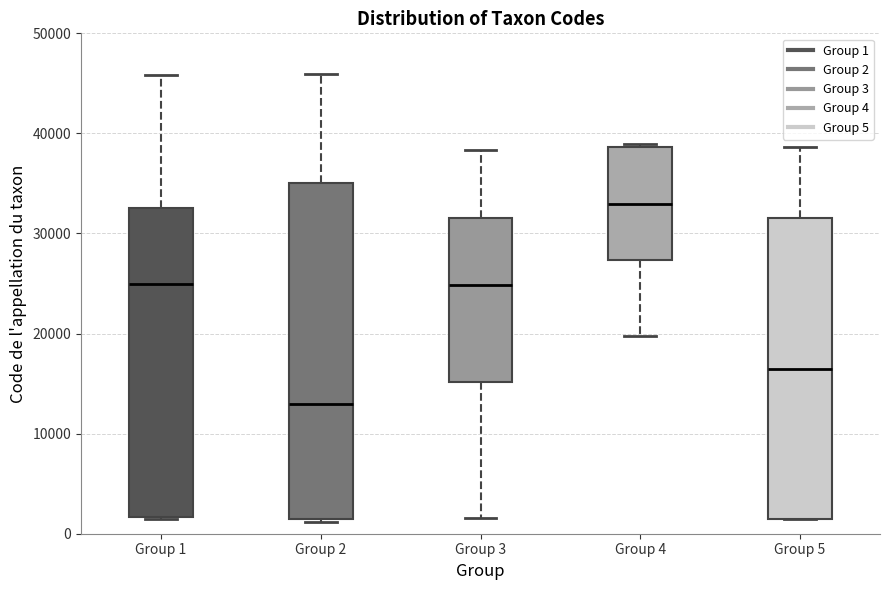

Where is the upper edge of the box for Group 1 on the y-axis? The values are not printed on the chart, so give them approximately, as read against the axis.

33000